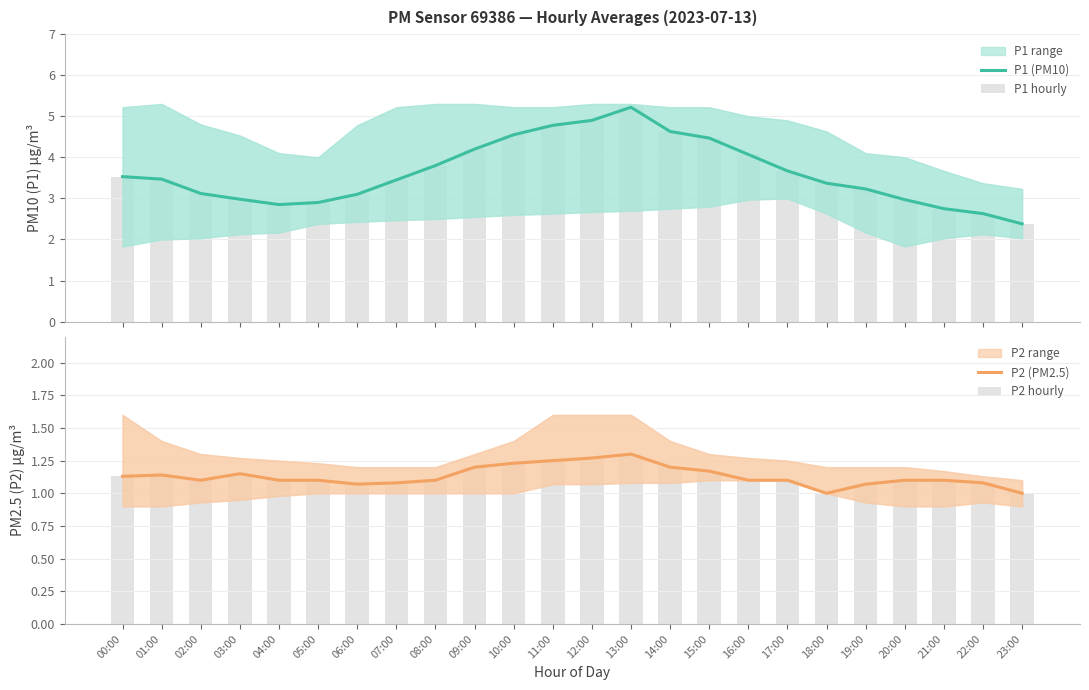

How many data points in P1 hourly are less than 3?

7